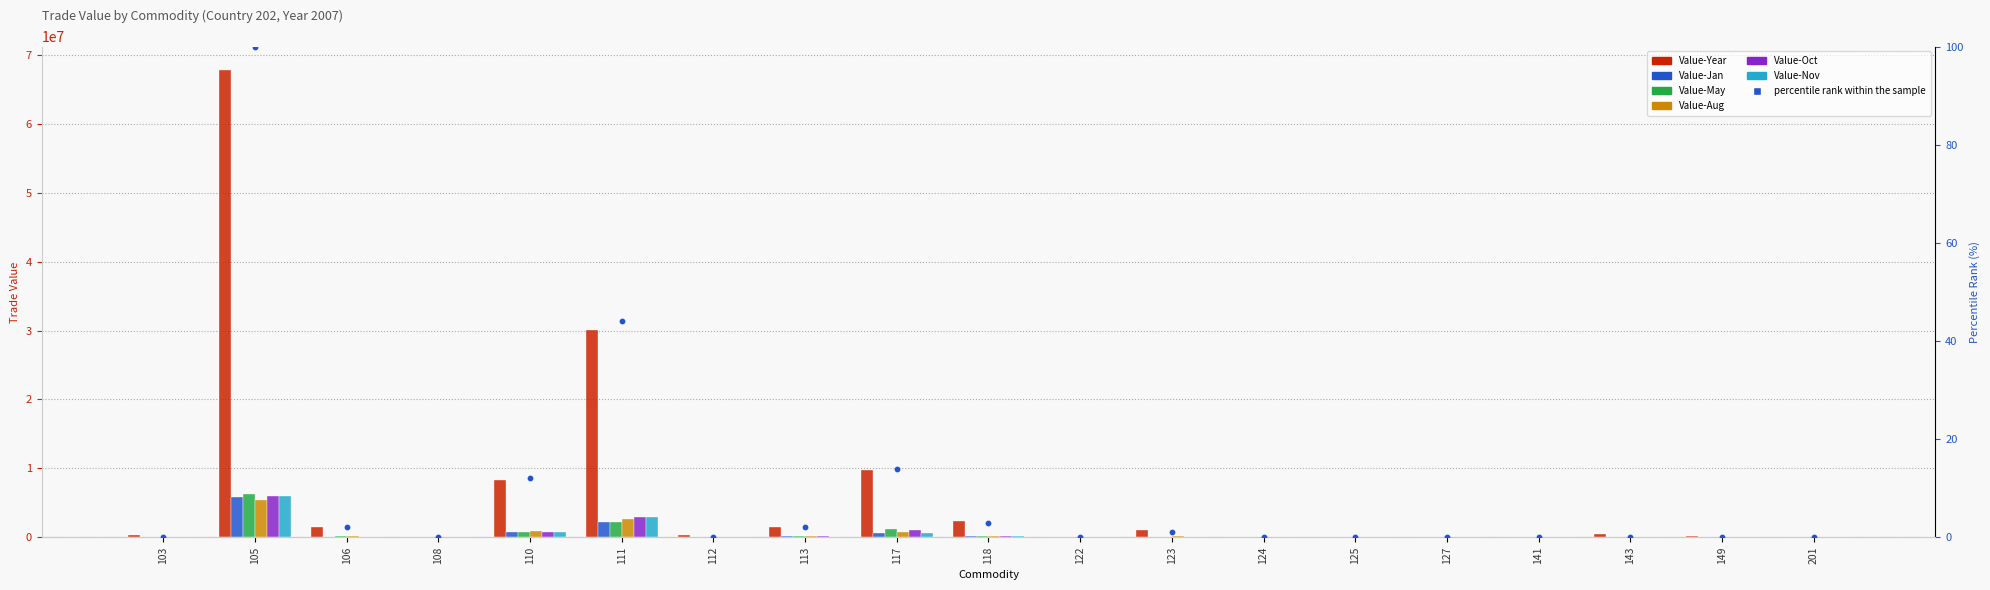

At which category is the sum across all series the highest?

105